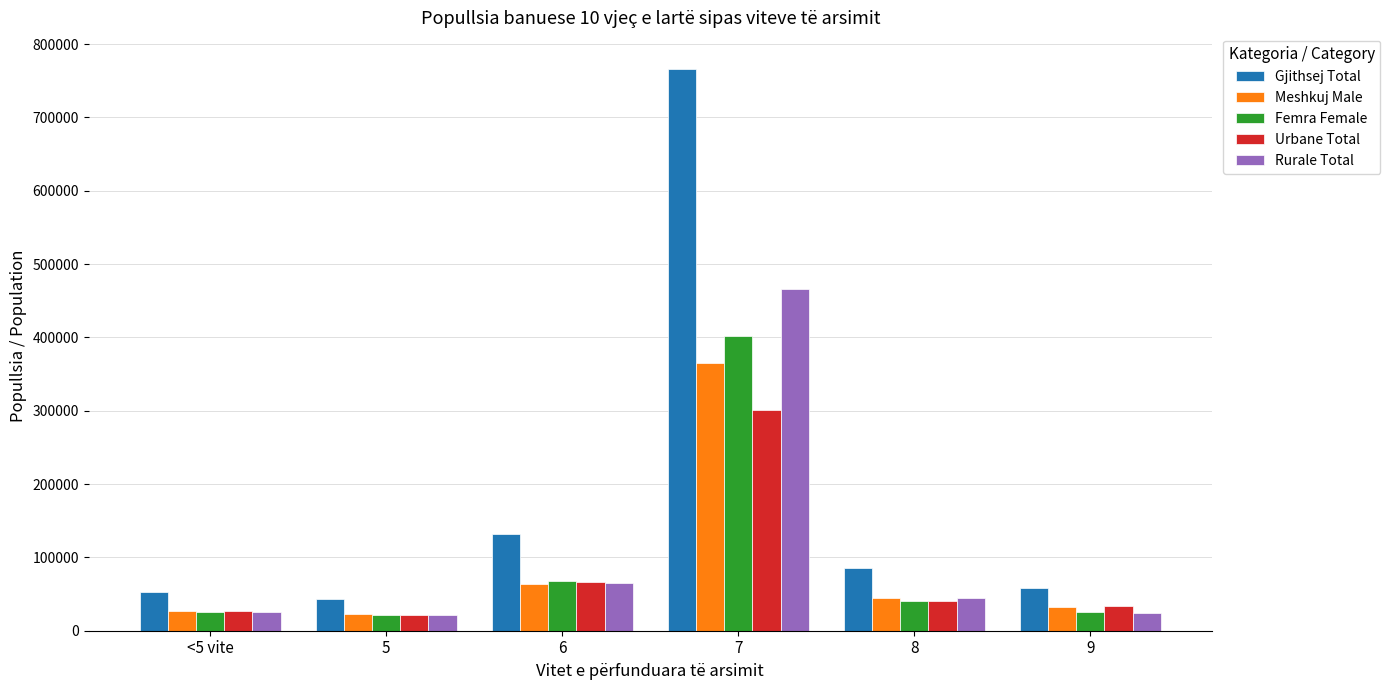

The Femra Female series shows 14109 at 8. True or false?

False